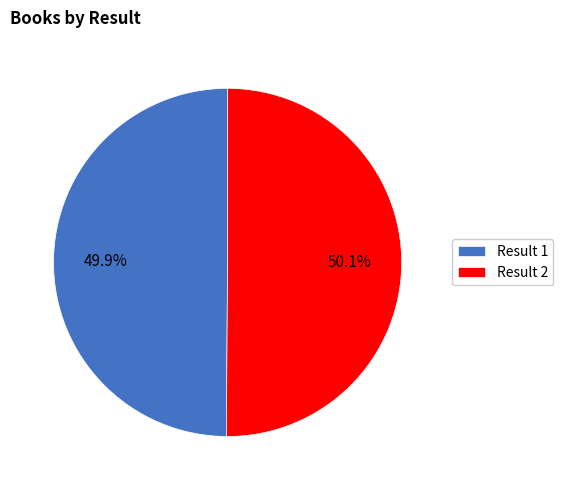

How many segments does this pie chart have?

2